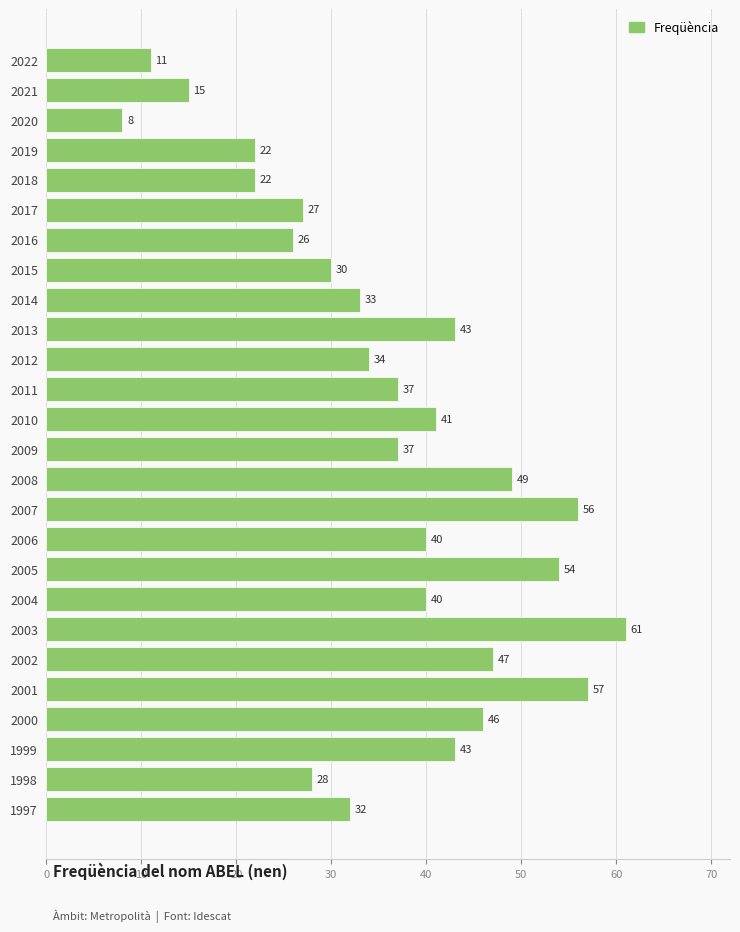

What is the approximate value at 2021, to the nearest 5?

15